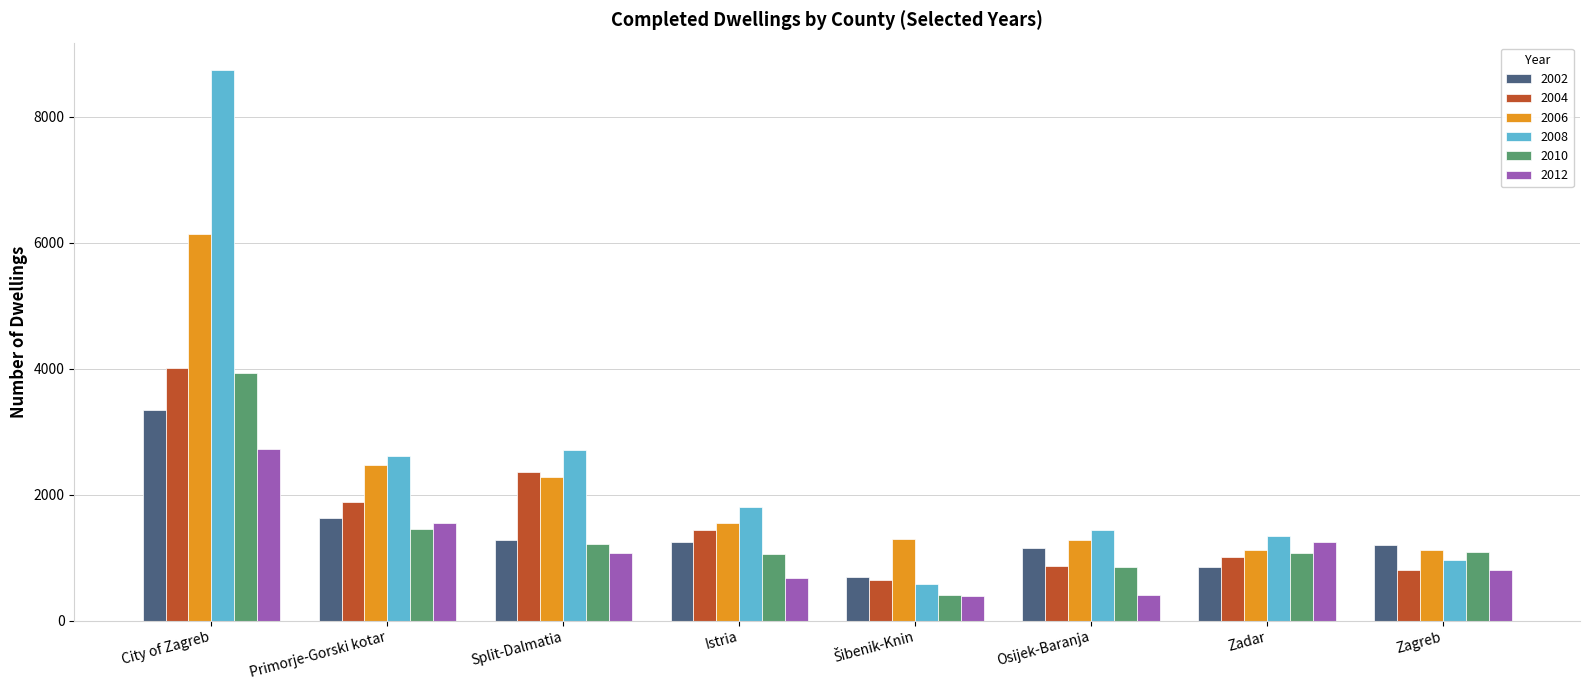

What is the maximum value shown in the chart?

8744